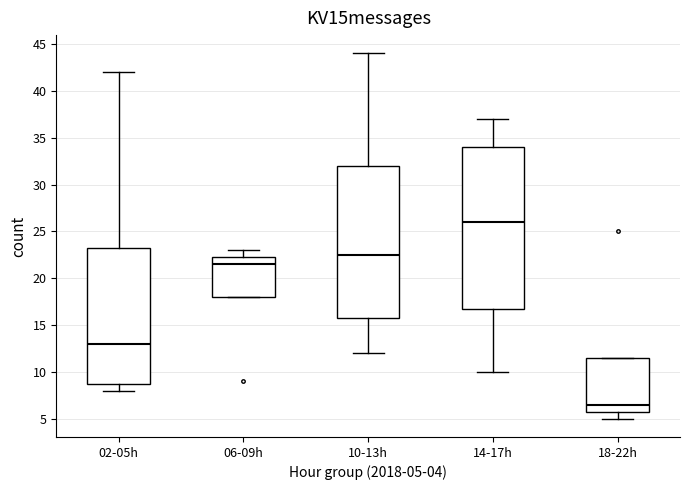

Reading left to right, transcribe this box plot: for each box, give where its median line is, the range the box spans, and where its two whiskers end, as read against the y-axis. The values are not printed on the chart, so give them approximately, as read against the axis.

02-05h: median 13.0, box 9.0 to 23.5, whiskers 8.0 to 42.0
06-09h: median 21.5, box 18.0 to 22.5, whiskers 18.0 to 23.0
10-13h: median 22.5, box 16.0 to 32.0, whiskers 12.0 to 44.0
14-17h: median 26.0, box 17.0 to 34.0, whiskers 10.0 to 37.0
18-22h: median 6.5, box 6.0 to 11.5, whiskers 5.0 to 11.5